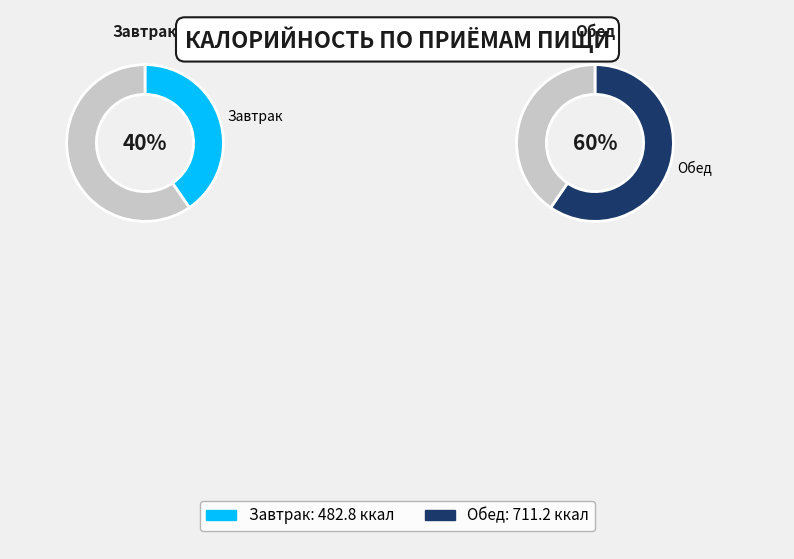

How many segments does this pie chart have?

2